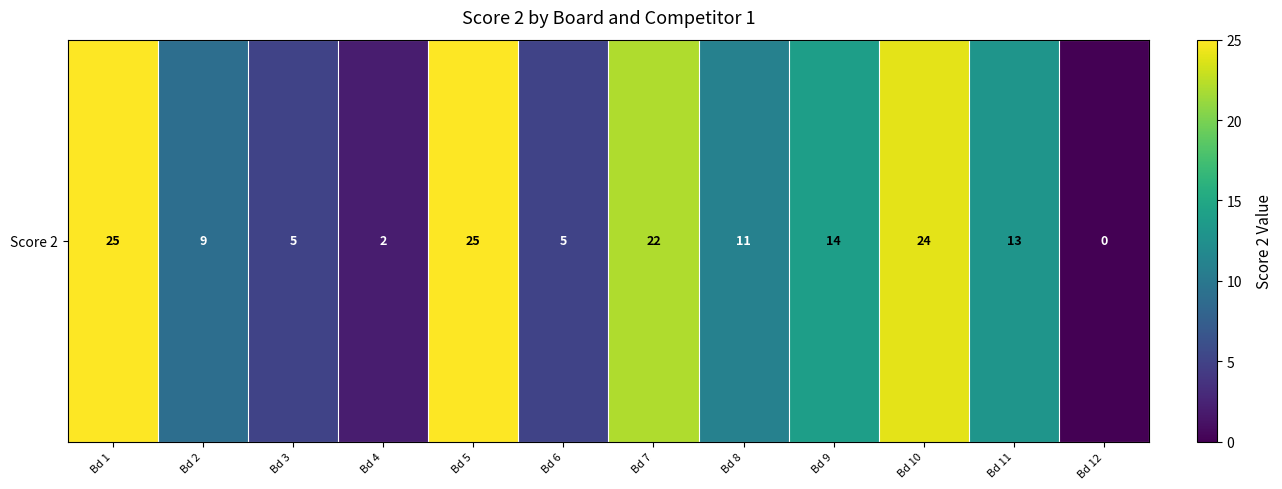

How many values exceed 0?

11